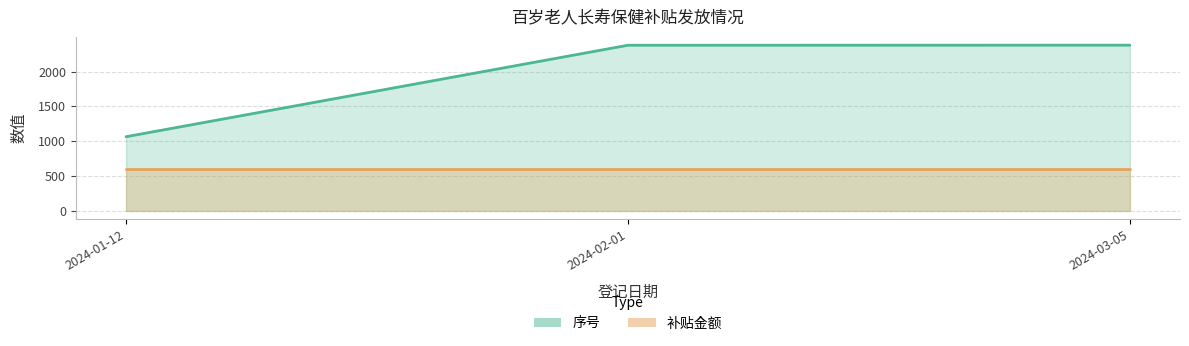

Does the chart have visible grid lines?

Yes